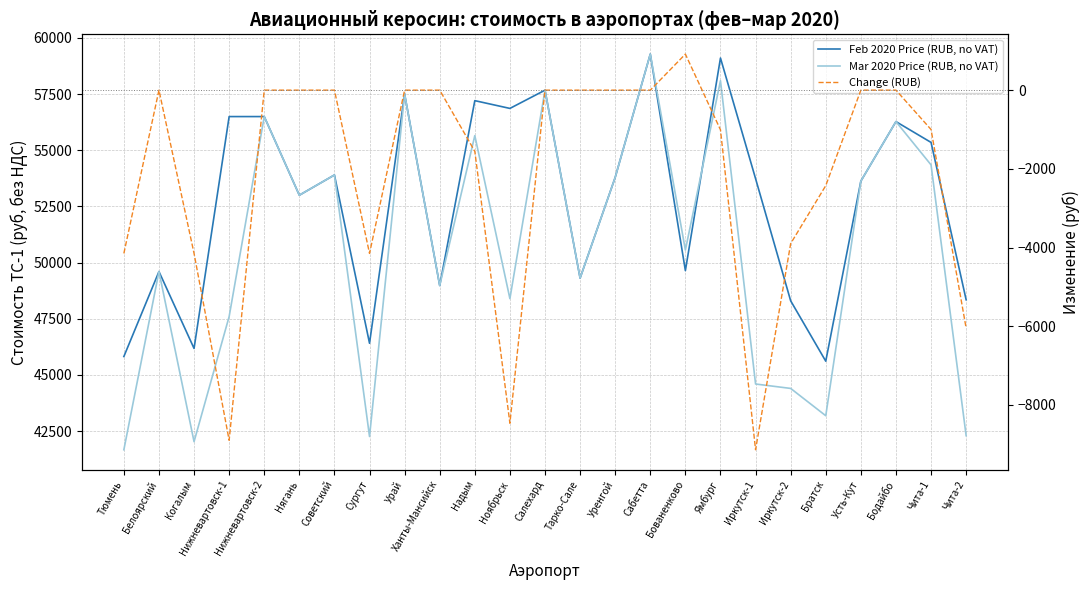

Reading left to right, what are all the values shown in this chart?

Feb 2020 Price (RUB, no VAT): 45820	49602	46180	56500	56500	53000	53900	46410	57500	48980	57209	56863	57675	49310	53793	59280	49644	59106	53738	48300	45612	53626	56276	55350	48346
Mar 2020 Price (RUB, no VAT): 41670	49602	42030	47600	56500	53000	53900	42260	57500	48980	55654	48396	57675	49310	53793	59280	50560	58098	44597	44400	43185	53626	56276	54350	42296
Change (RUB): -4150	0	-4150	-8900	0	0	0	-4150	0	0	-1555	-8467	0	0	0	0	916	-1008	-9141	-3900	-2427	0	0	-1000	-6050